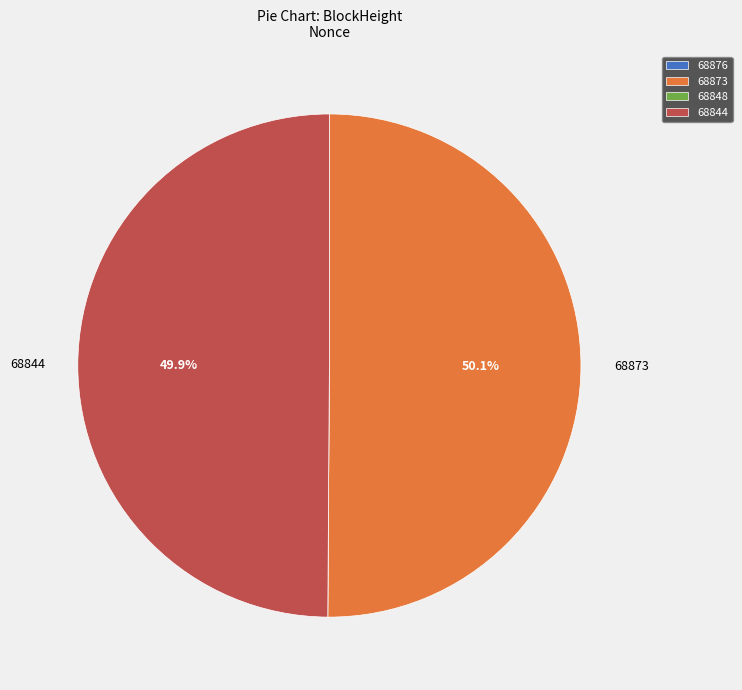

What portion of the pie excludes 68844?

50.1%